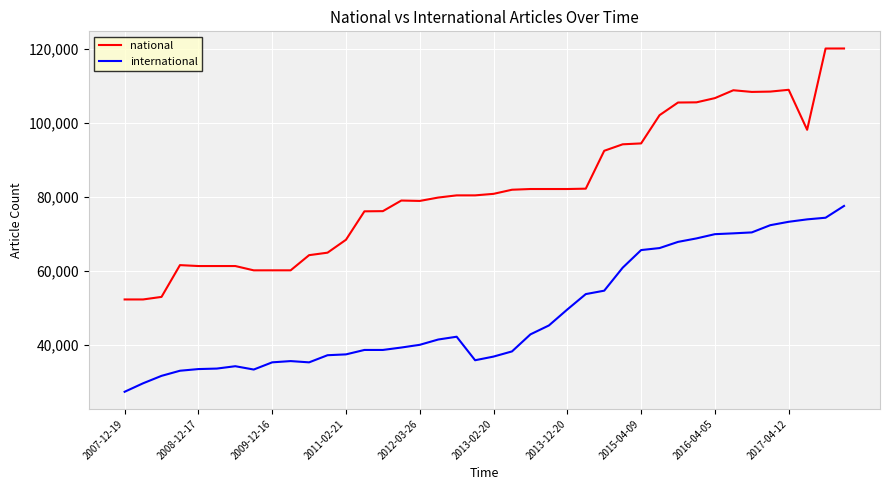

What is the smallest value displayed?

27284